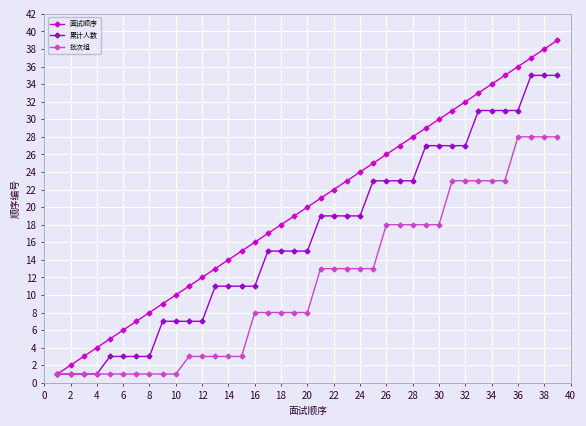

Count the number of categories in the chart.

39